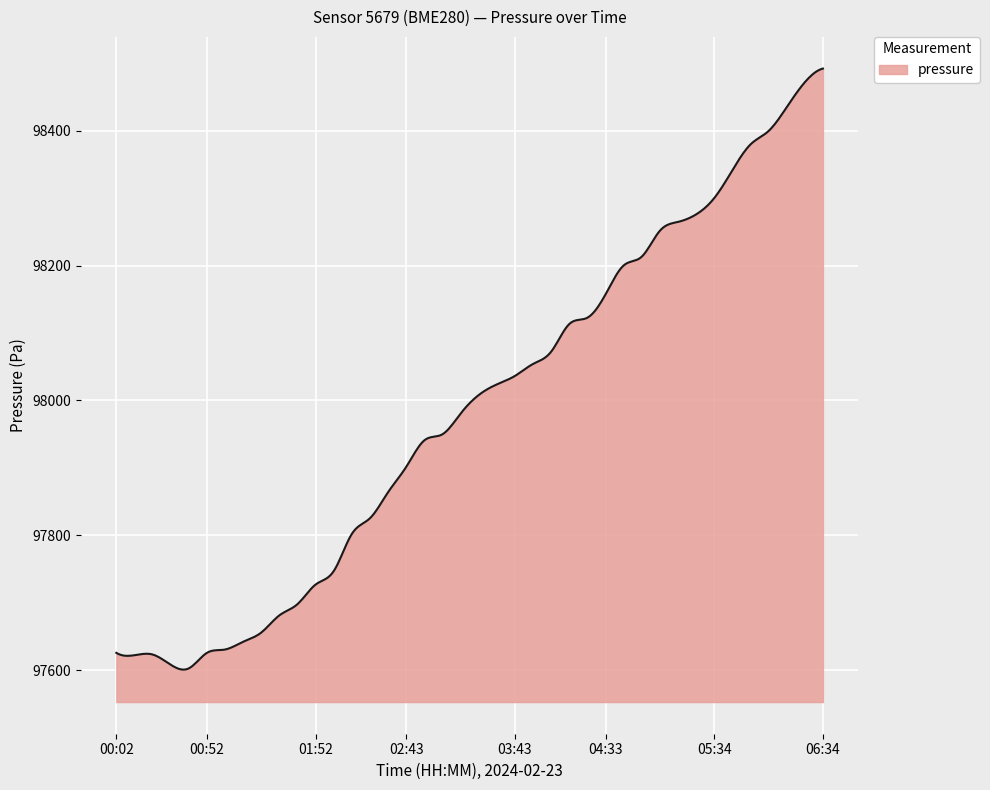

What is the smallest value displayed?

97600.6